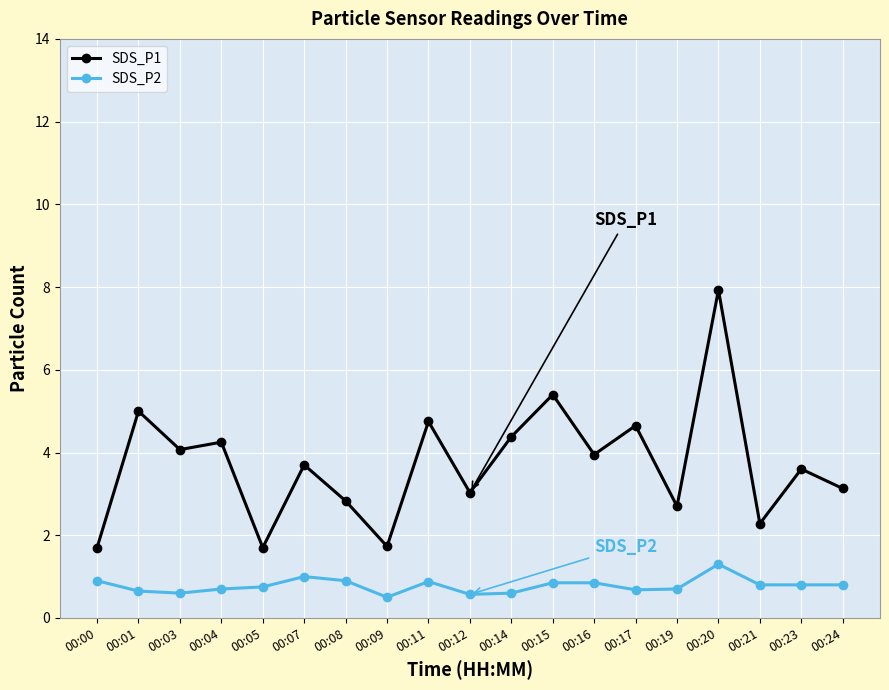

What is the highest value of the SDS_P2 series?

1.3